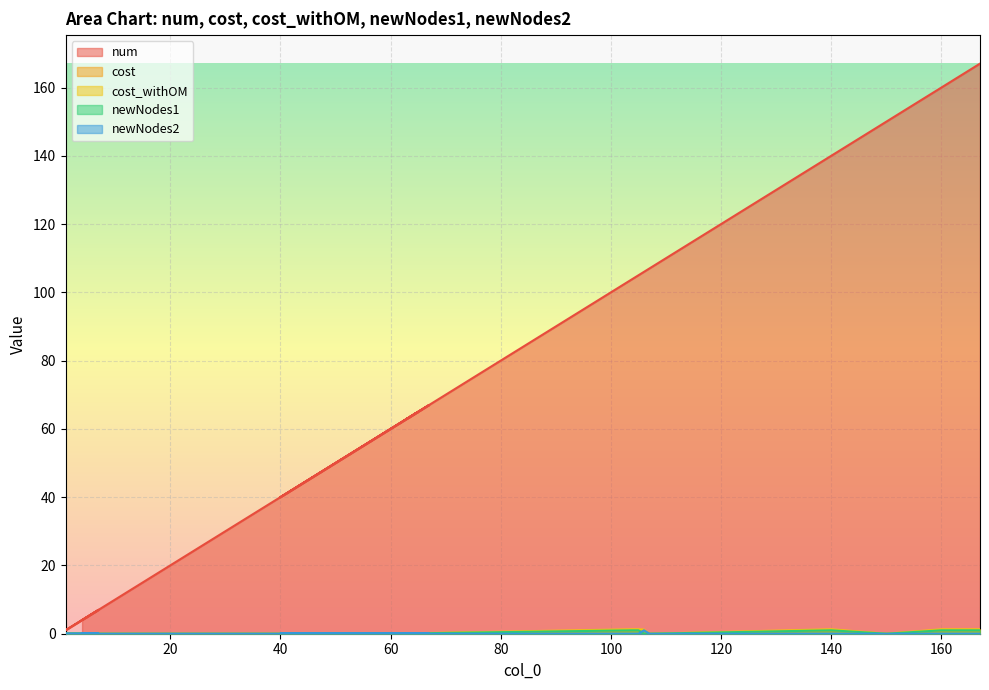

What is the difference between the highest and lowest values at 40?

40.0